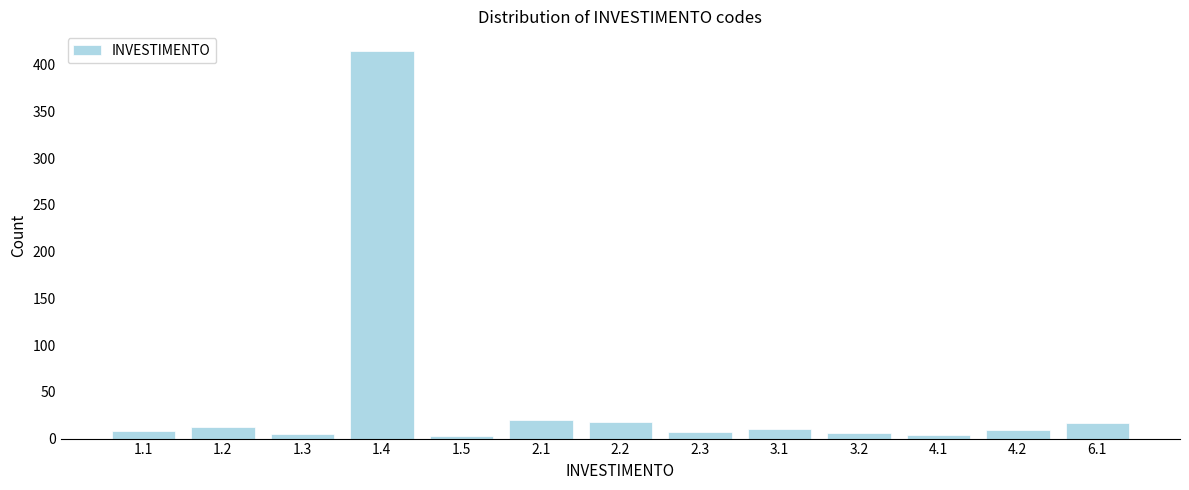

What is the greatest value displayed?

415